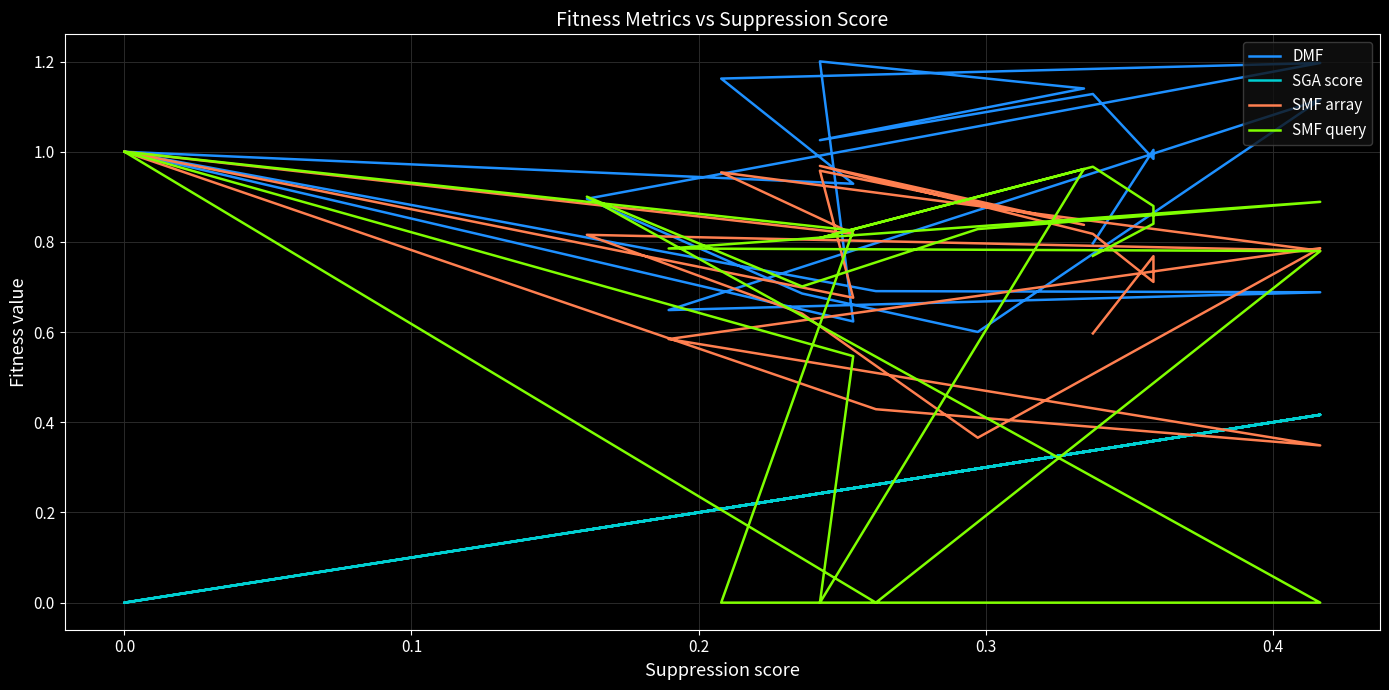

What is the average value of the SMF array series?

0.7